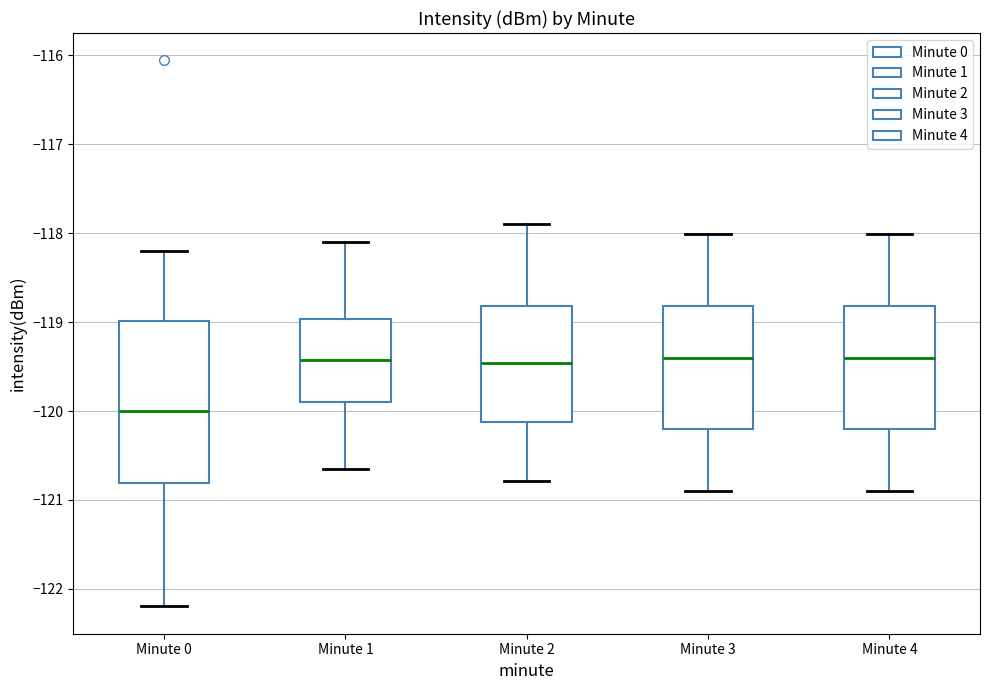

Comparing the boxes themselves (not the whiskers), which one is the tallest?

Minute 0